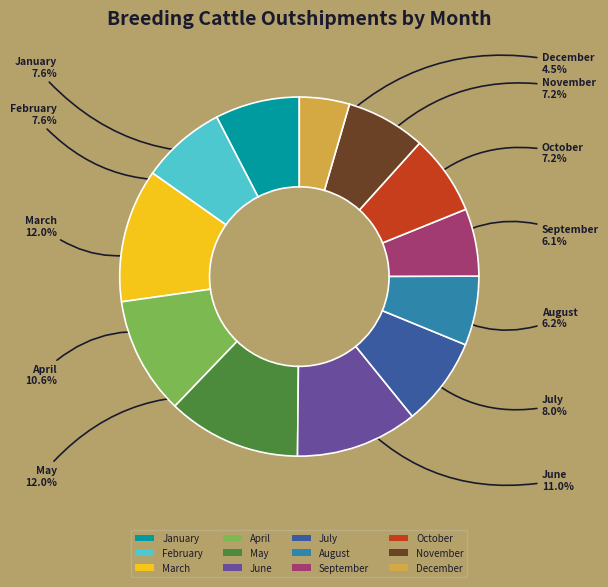

The April slice represents 18% of the pie. True or false?

False